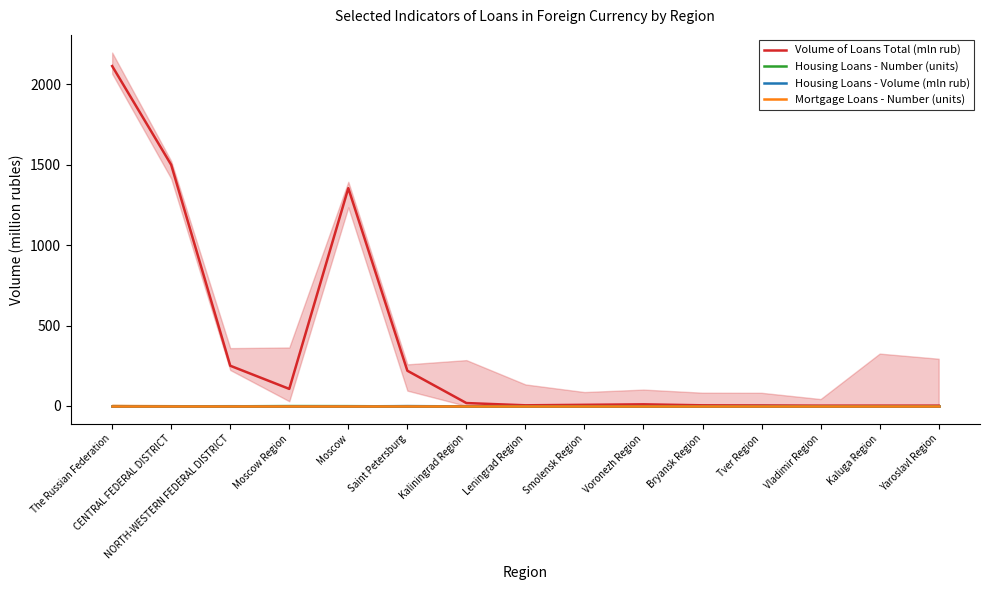

How many distinct data groups are displayed?

4